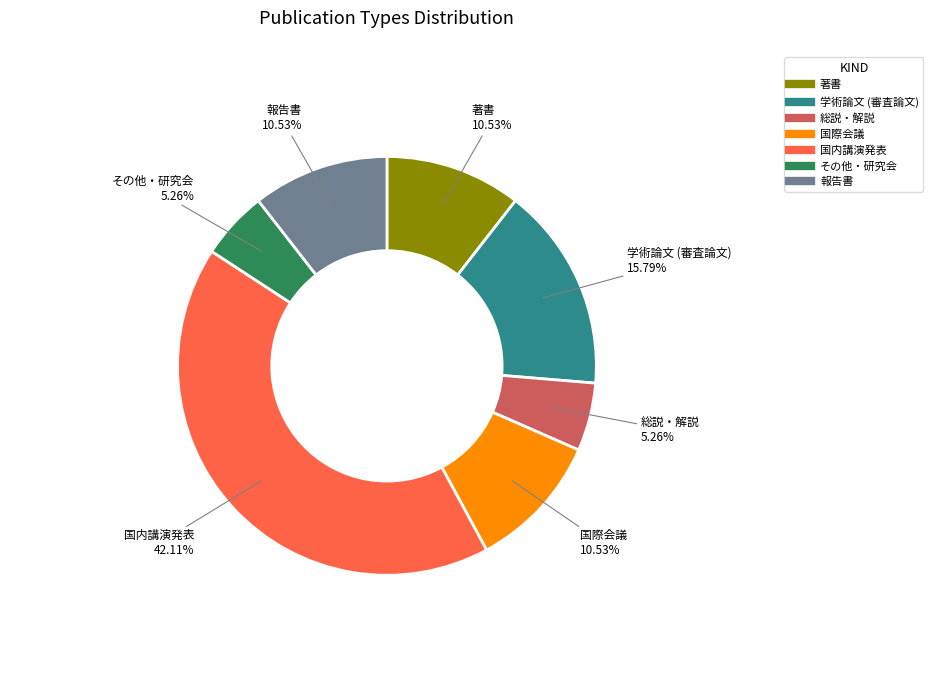

True or false: 国内講演発表 accounts for 47% of the total.

False